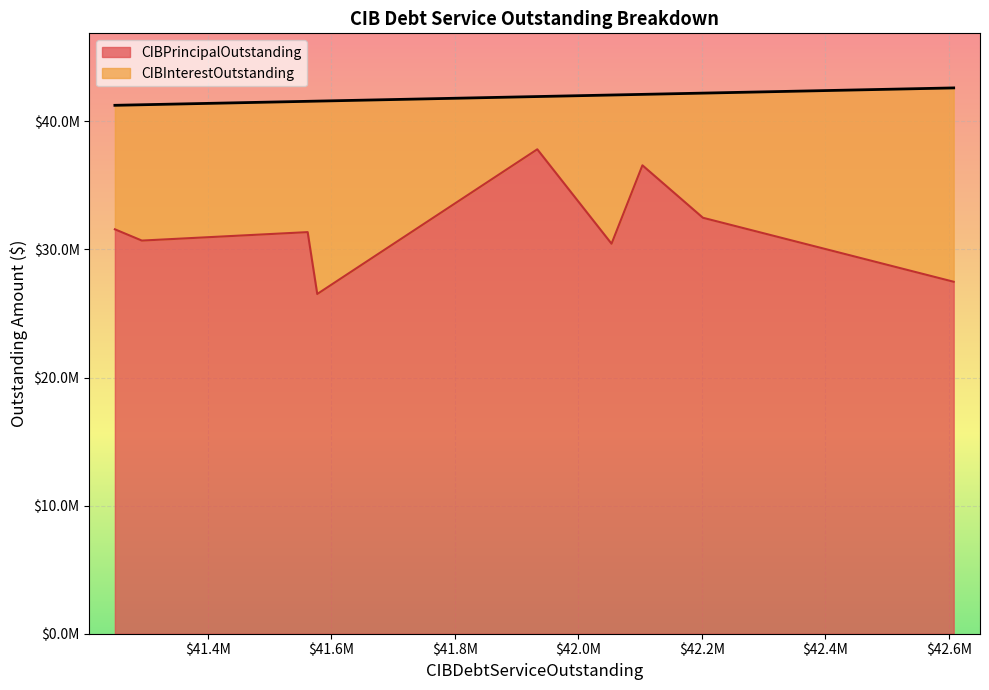

True or false: CIBInterestOutstanding and CIBPrincipalOutstanding cross at least once.

False